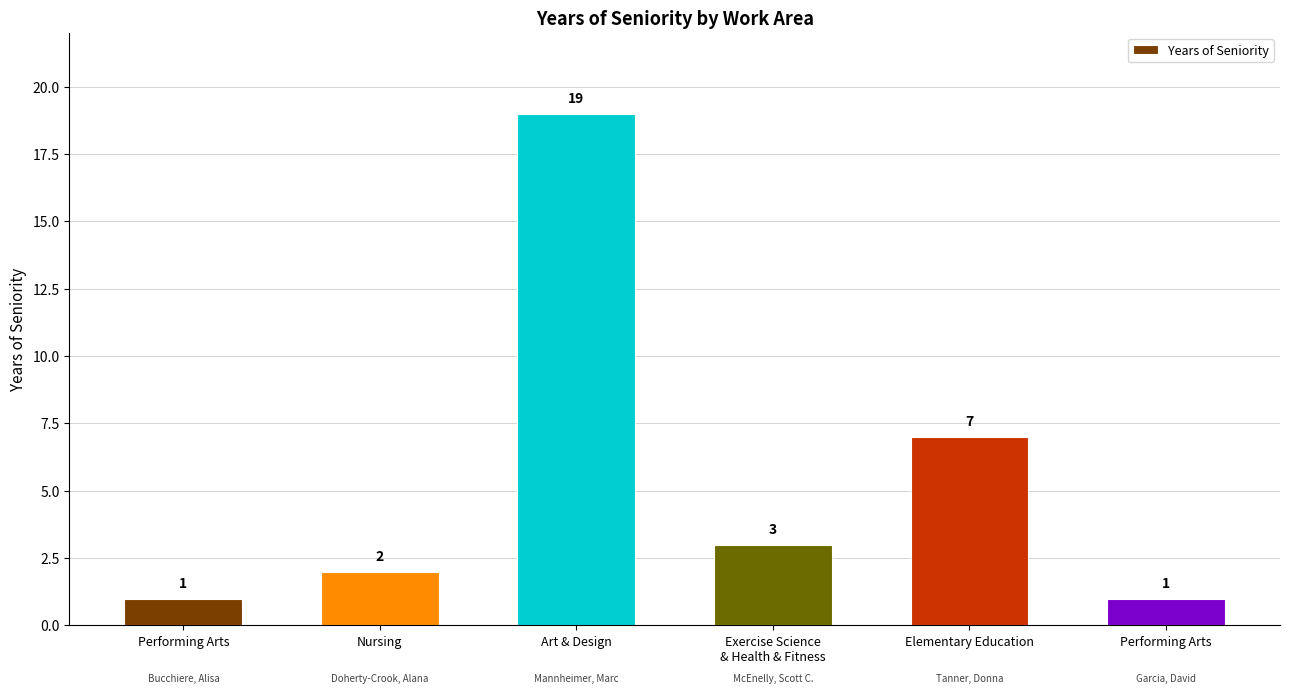

What is the change in value from Nursing to Art & Design?

+17